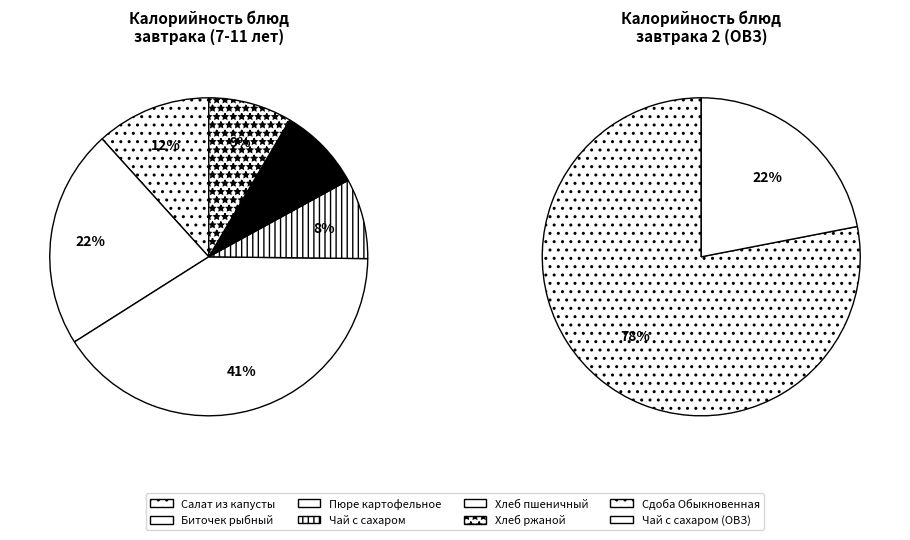

To the nearest percent, what percentage of the pie is Пюре картофельное?

41%